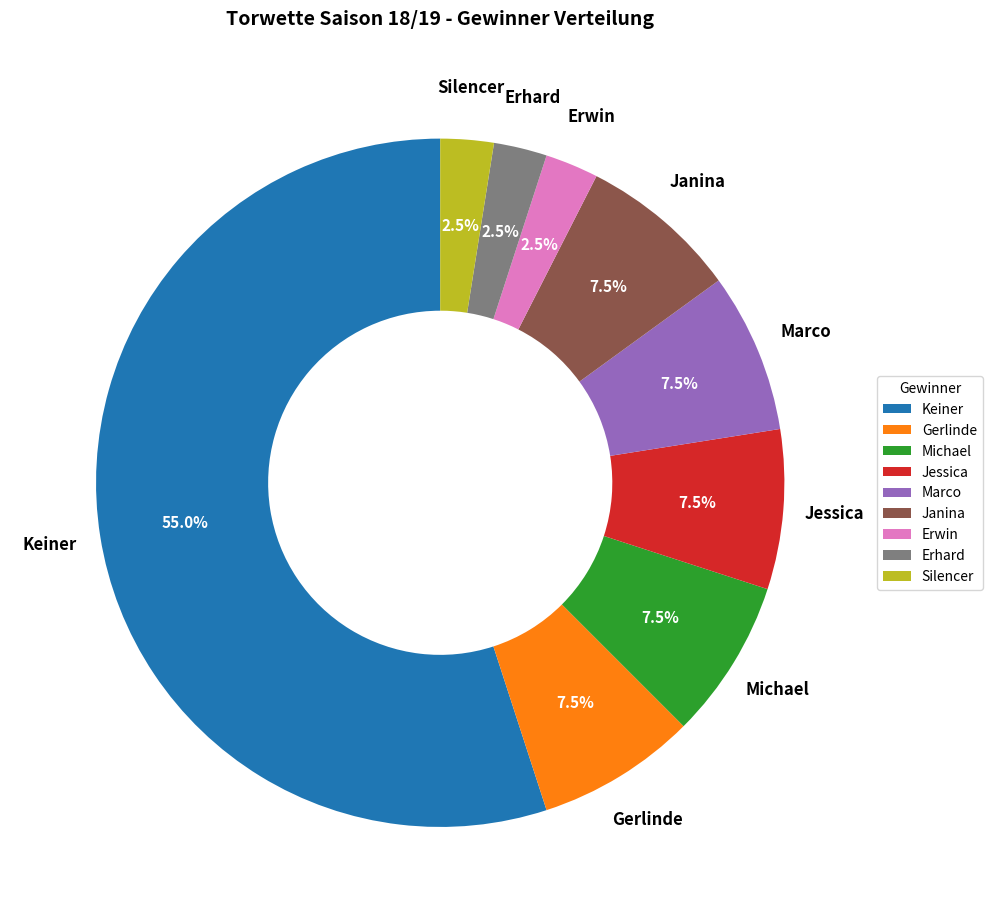

Count the number of slices in the pie.

9